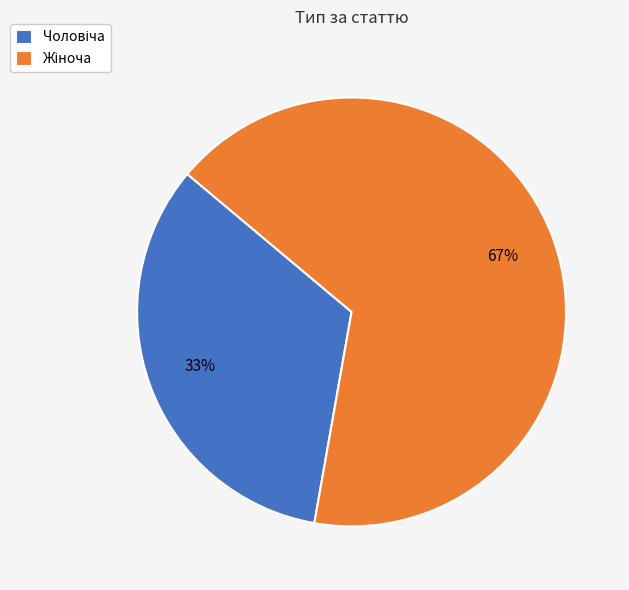

Does any single category account for the majority?

Yes